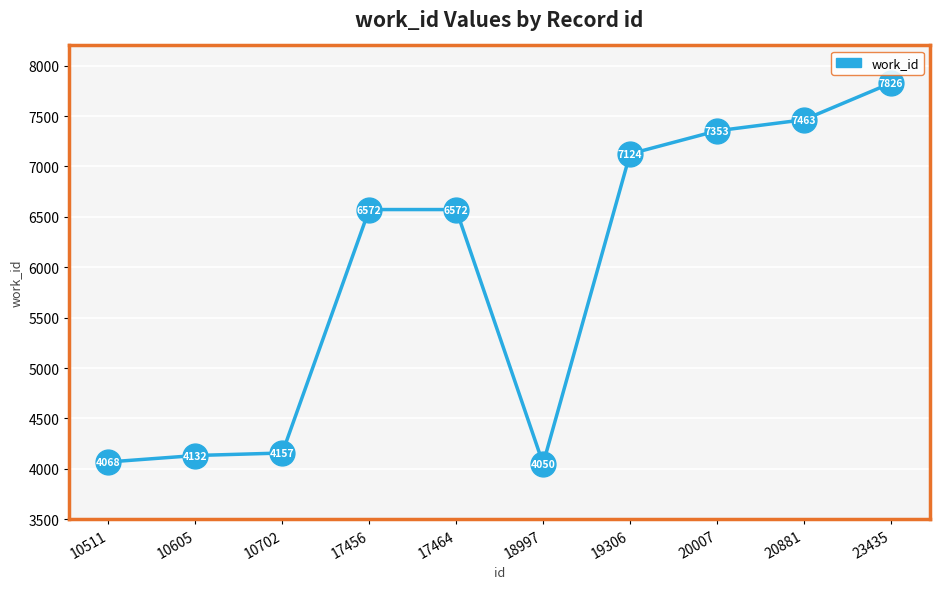

What is the change in value from 10702 to 20881?

+3306